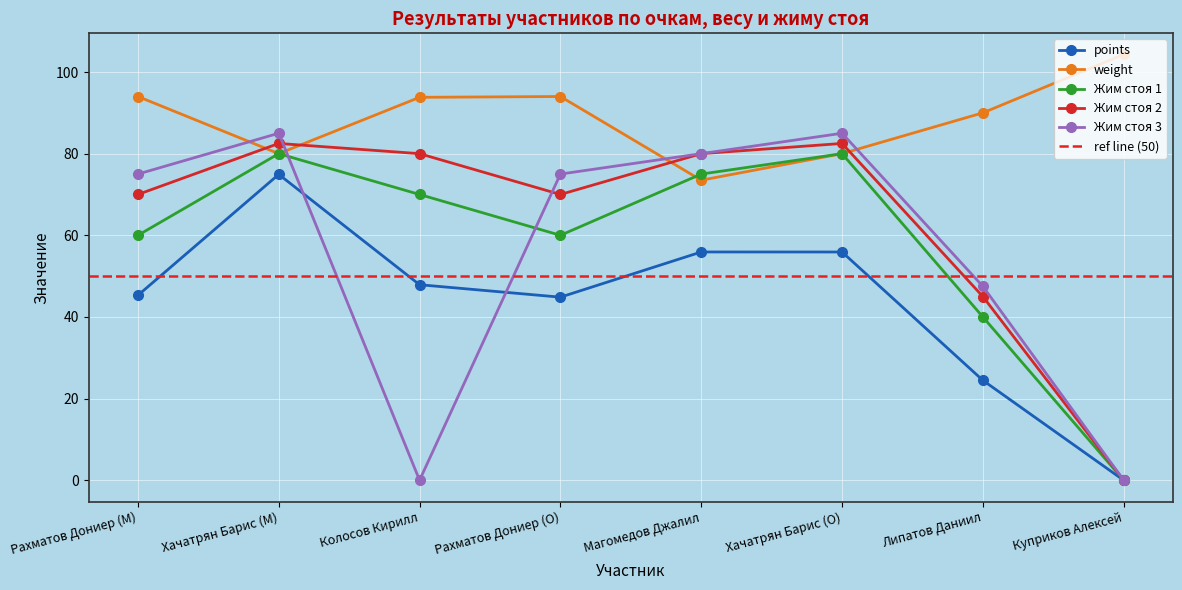

True or false: points has more than 1 interior local peaks.

True